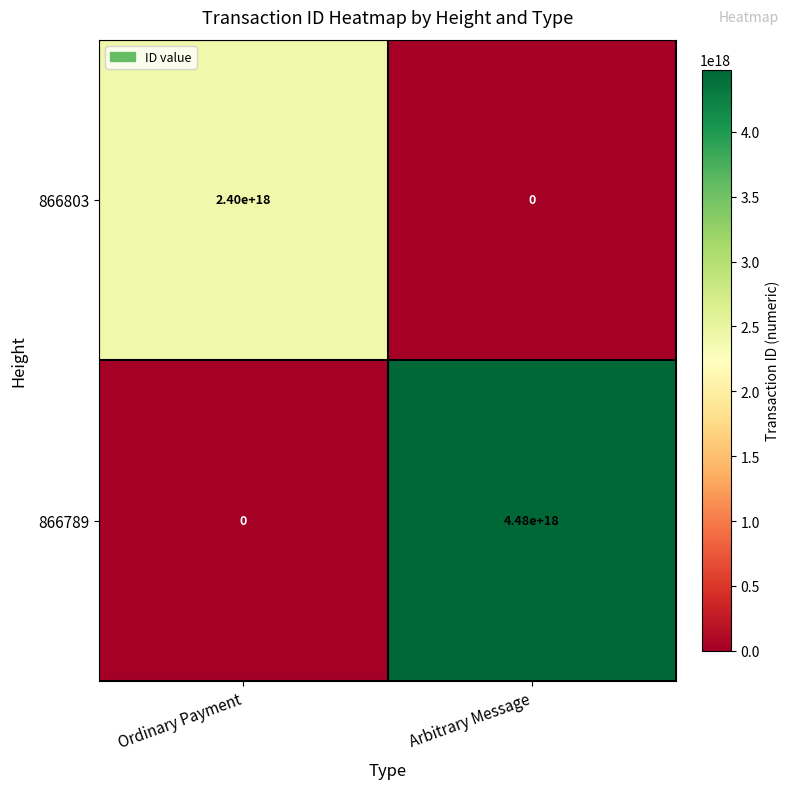

At which label is 866789 closest to 2240000000000000000?

Ordinary Payment